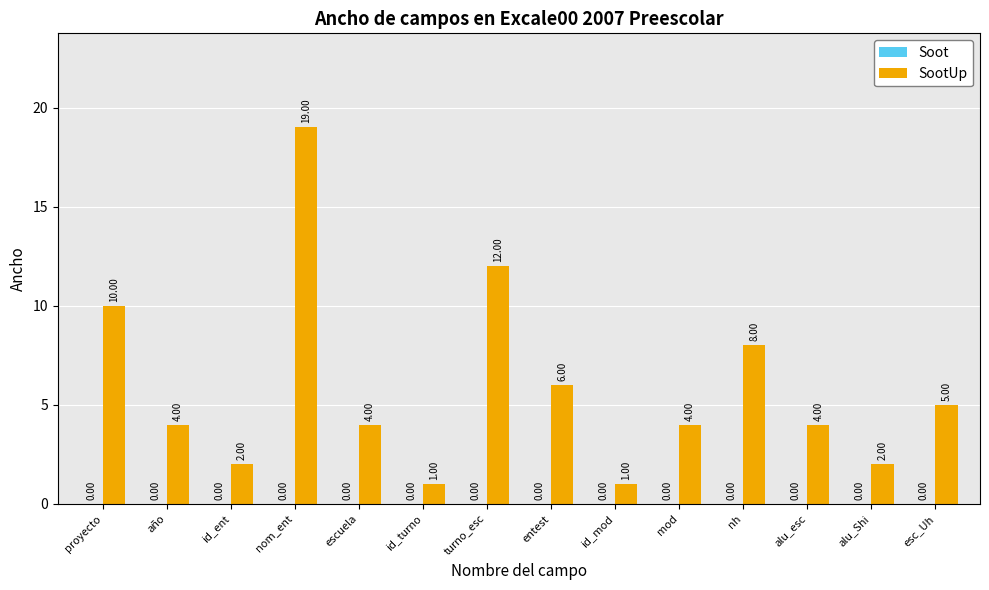

What is the label of the 13th bar from the left?

alu_Shi